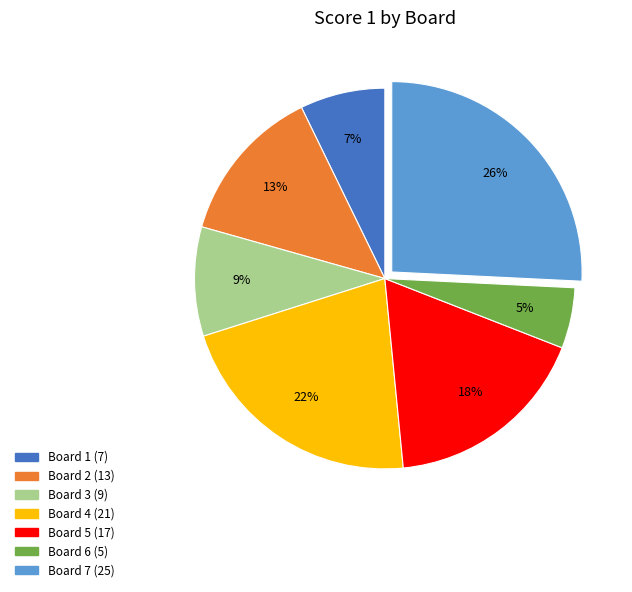

The Board 7 slice represents 26% of the pie. True or false?

True